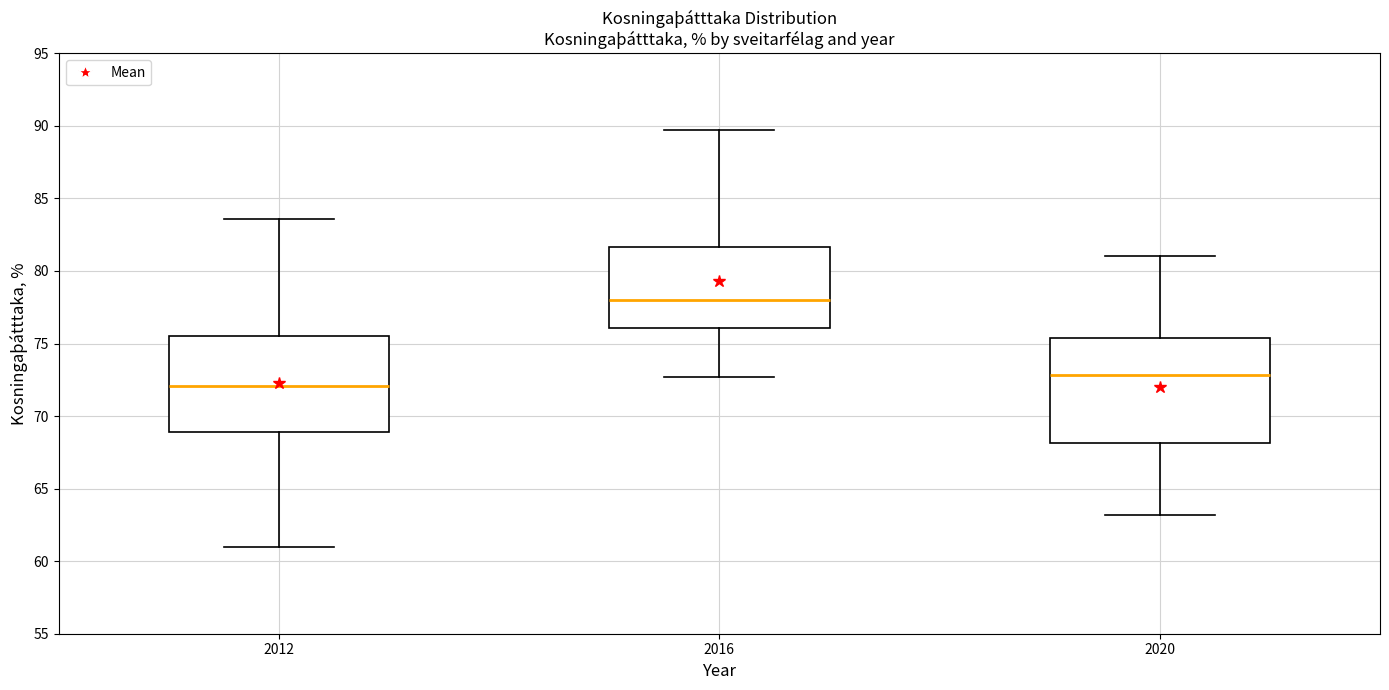

Where is the lower edge of the box at x = 2020 on the y-axis? The values are not printed on the chart, so give them approximately, as read against the axis.

68.0